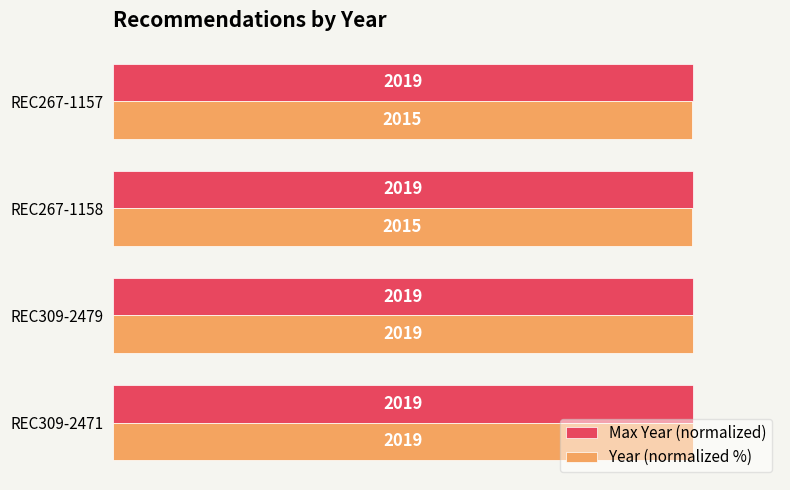

Rank the series by their maximum value, from lowest to highest.

Max Year (normalized), Year (normalized %)